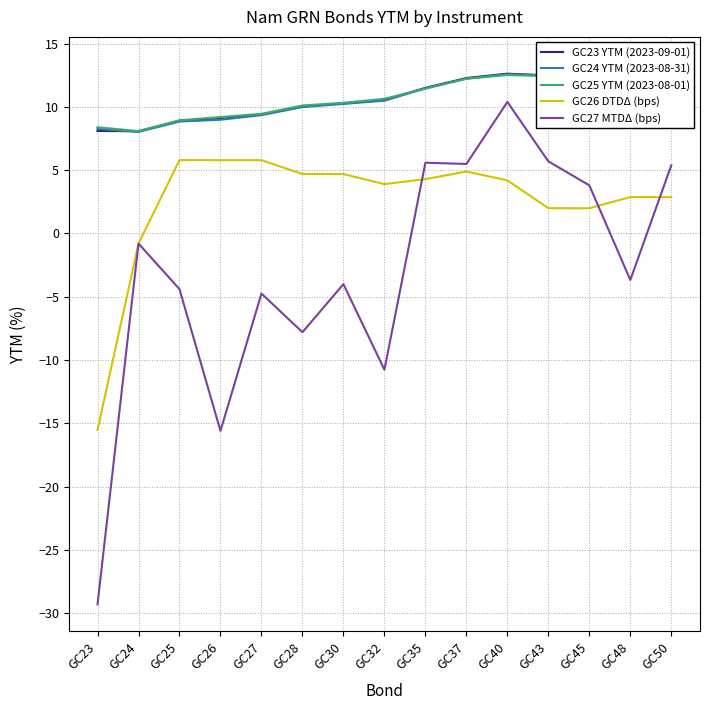

Which series has the largest range (max minus min)?

GC27 MTDΔ (bps)